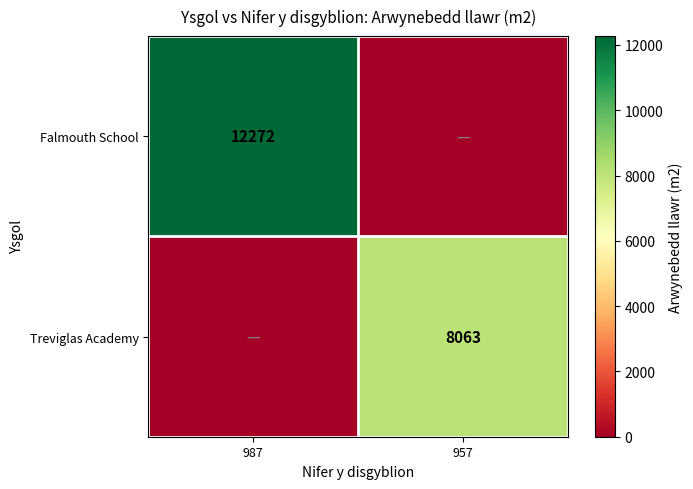

At which category does the chart reach its minimum across all series?

957